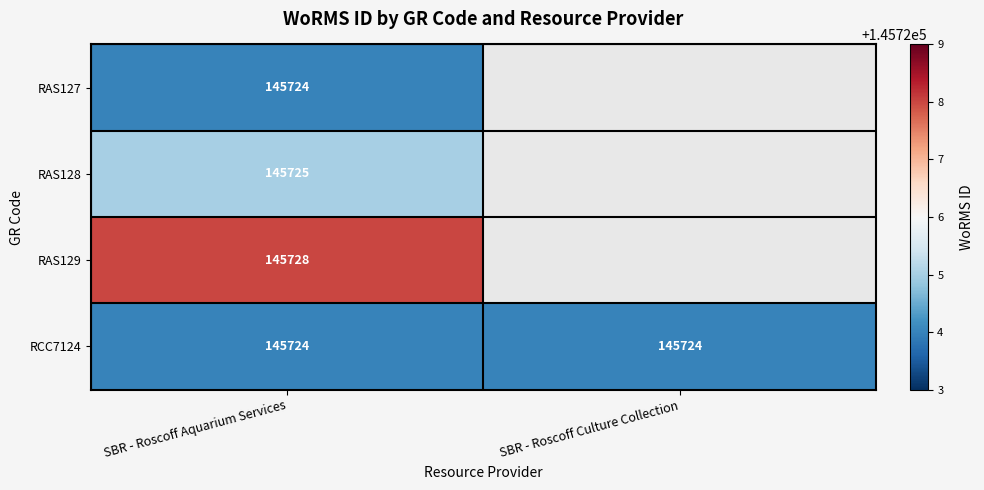

Is it true that RAS129 equals 145728 at SBR - Roscoff Aquarium Services?

True